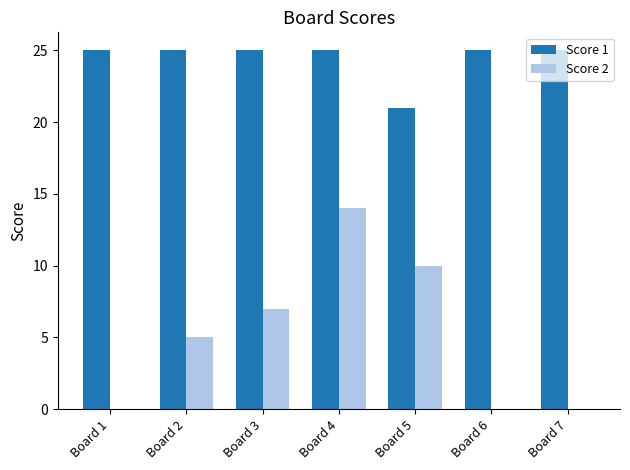

The value of Score 1 at Board 5 is 21. True or false?

True